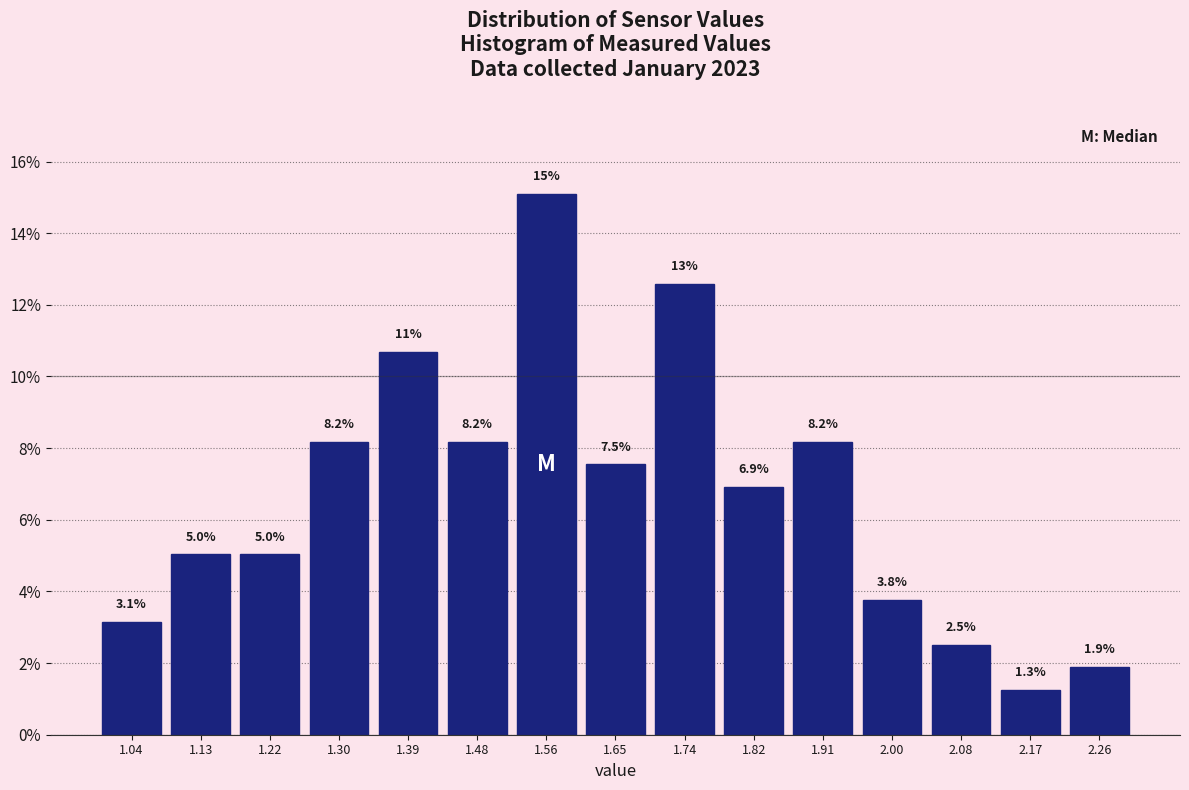

Which range on the x-axis has the tallest bar?

1.52 to 1.61